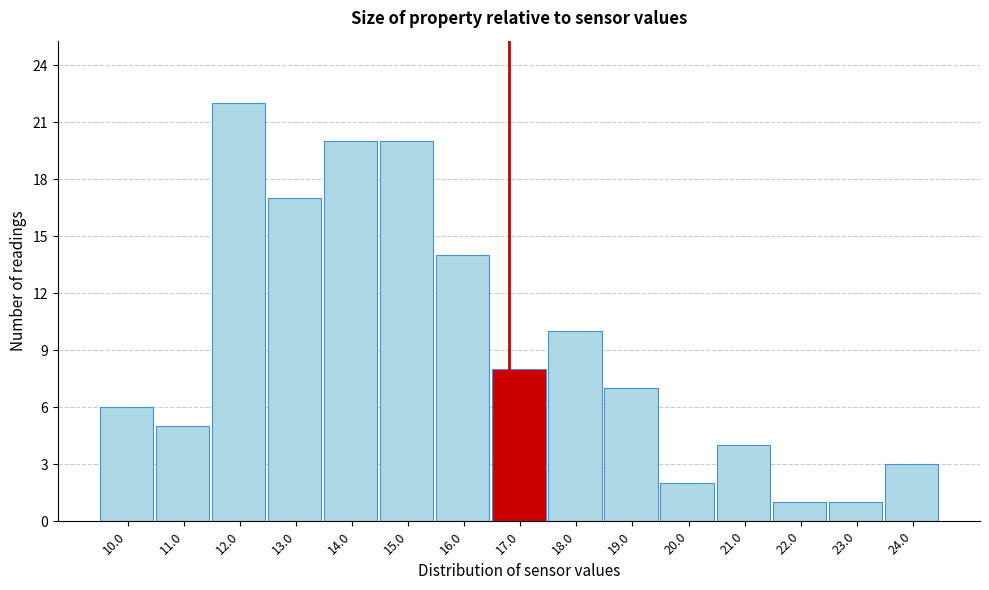

Reading left to right, list all the values displayed in this chart.

6	5	22	17	20	20	14	8	10	7	2	4	1	1	3